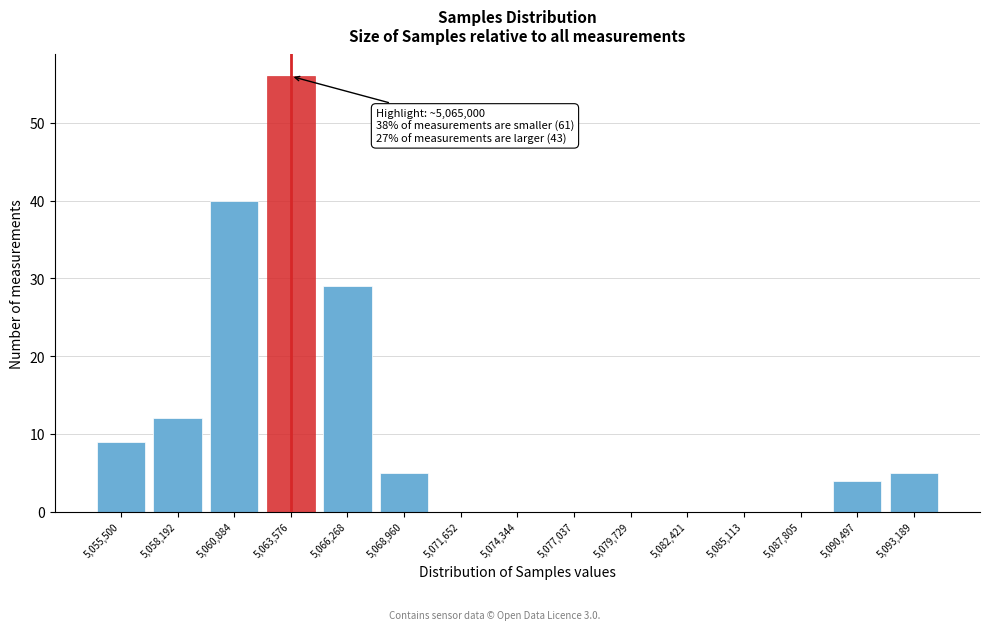

Reading right to left, transcribe all the data shown in this chart.

5,093,189=5	5,090,497=4	5,087,805=0	5,085,113=0	5,082,421=0	5,079,729=0	5,077,037=0	5,074,344=0	5,071,652=0	5,068,960=5	5,066,268=29	5,063,576=56	5,060,884=40	5,058,192=12	5,055,500=9